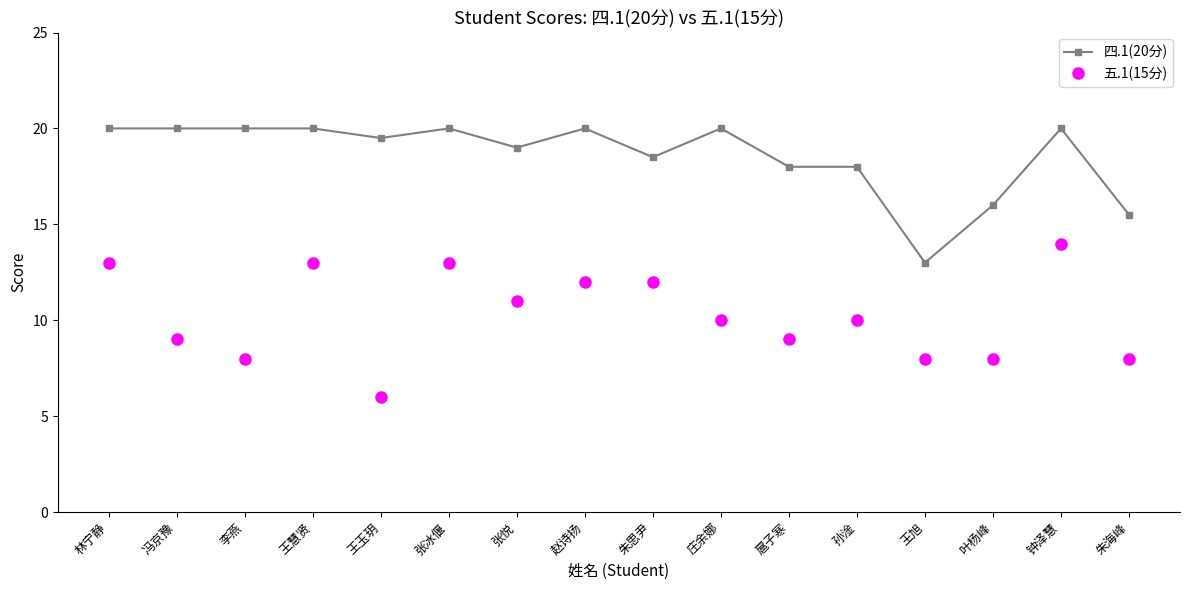

True or false: 四.1(20分) and 五.1(15分) intersect in this chart.

False